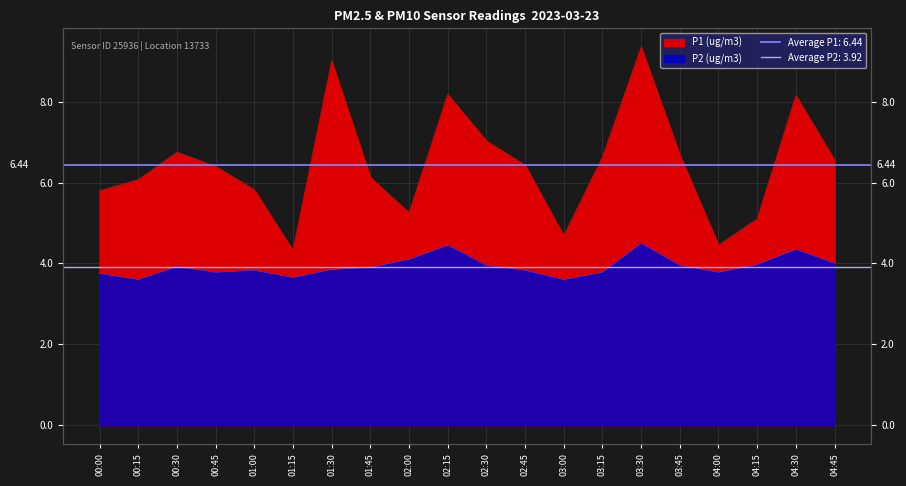

Rank the series at 01:15 from highest to lowest value.

P1 (ug/m3), P2 (ug/m3)